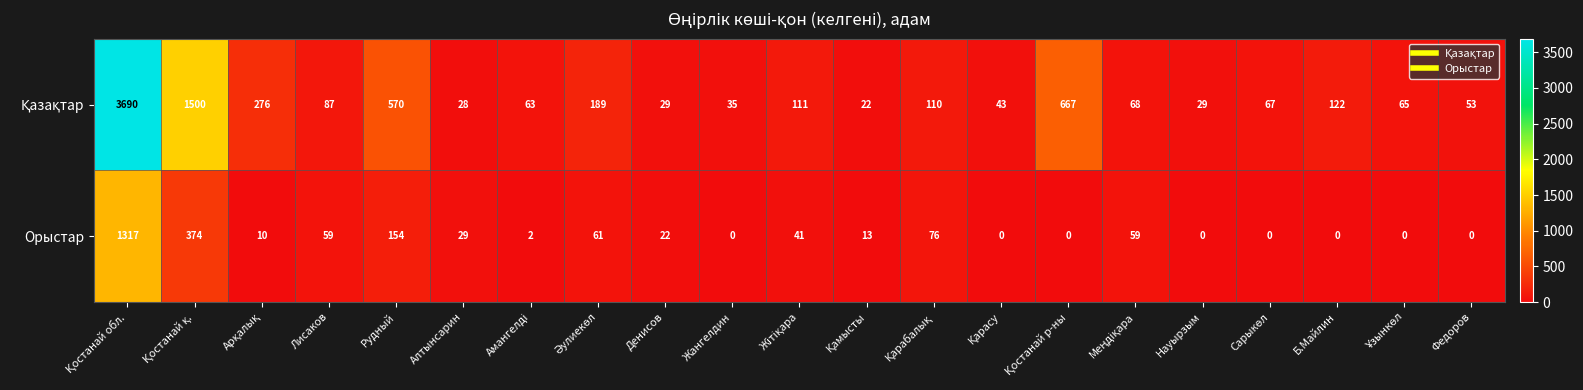

What is the spread (max minus min) of values at Науырзым?

29